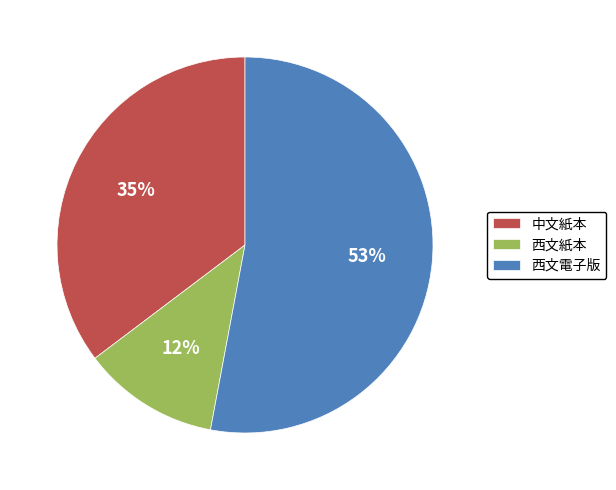

To the nearest percent, what is the difference between the 西文電子版 and 西文紙本 slice percentages?

41%